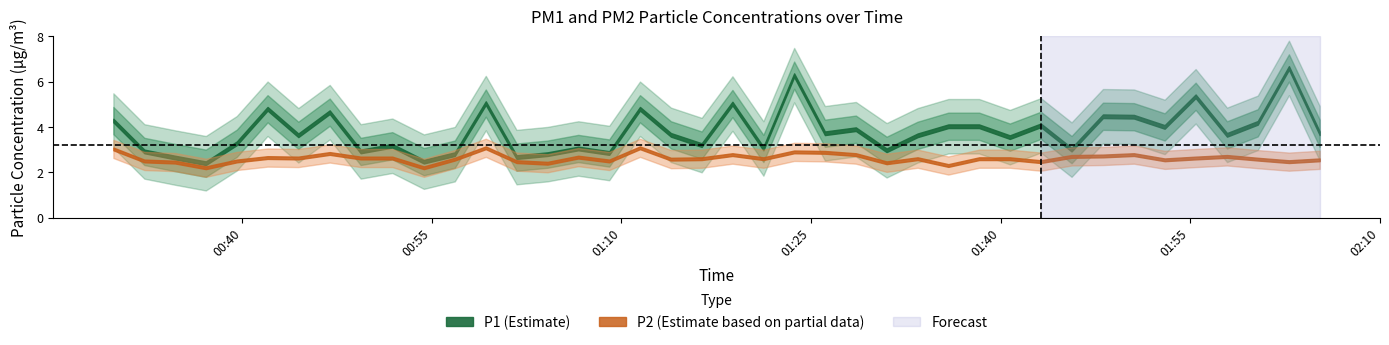

How many data points in P1 are less than 3?

10